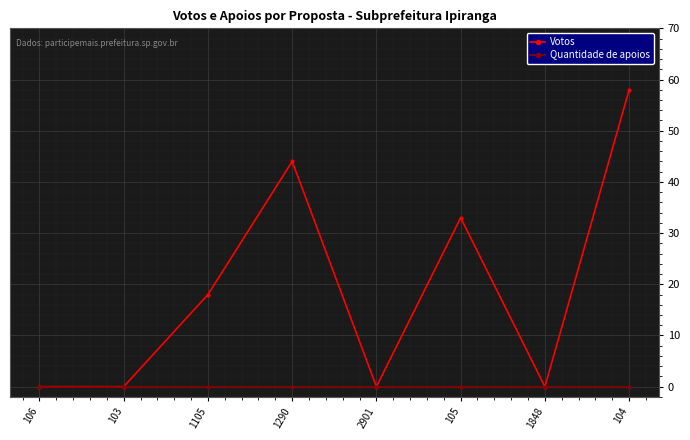

List the series in order of their peak value, highest first.

Votos, Quantidade de apoios